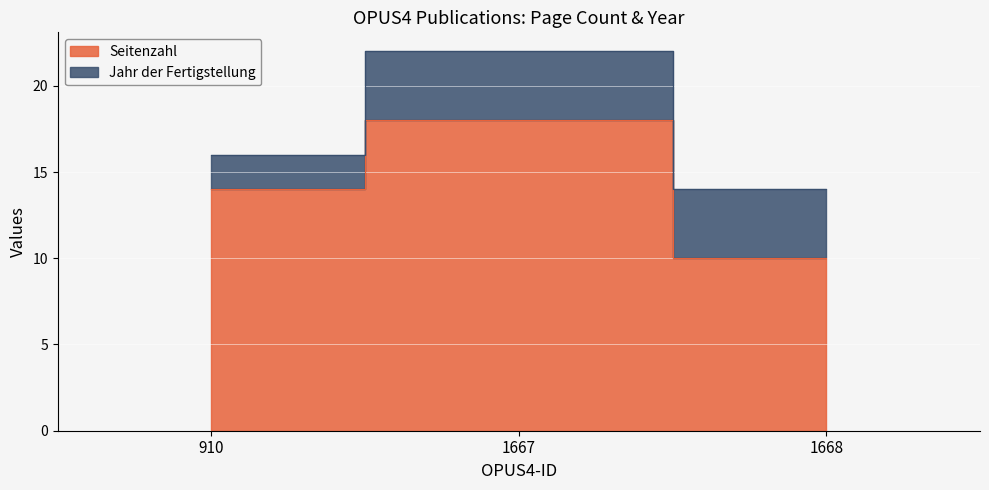

At which category does the chart reach its peak across all series?

1667